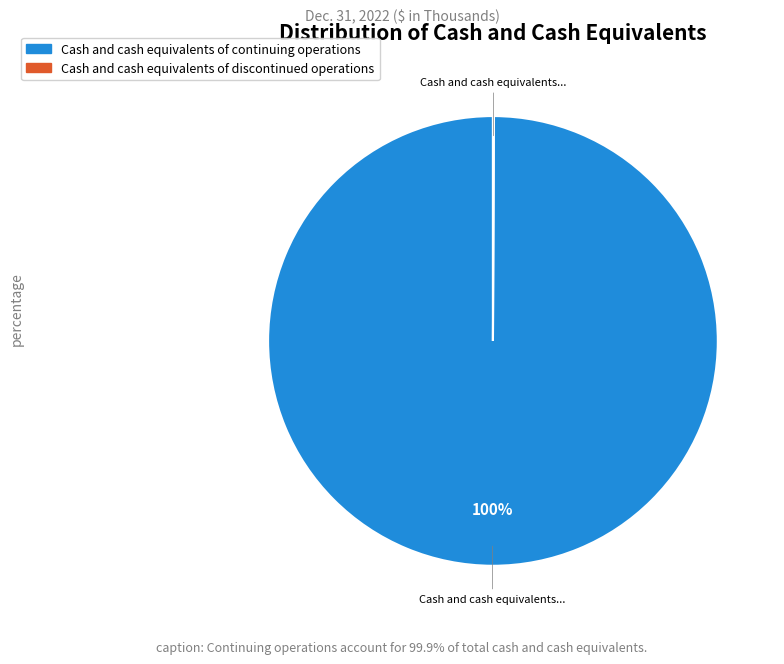

Which category has the biggest portion of the pie?

Cash and cash equivalents of continuing operations